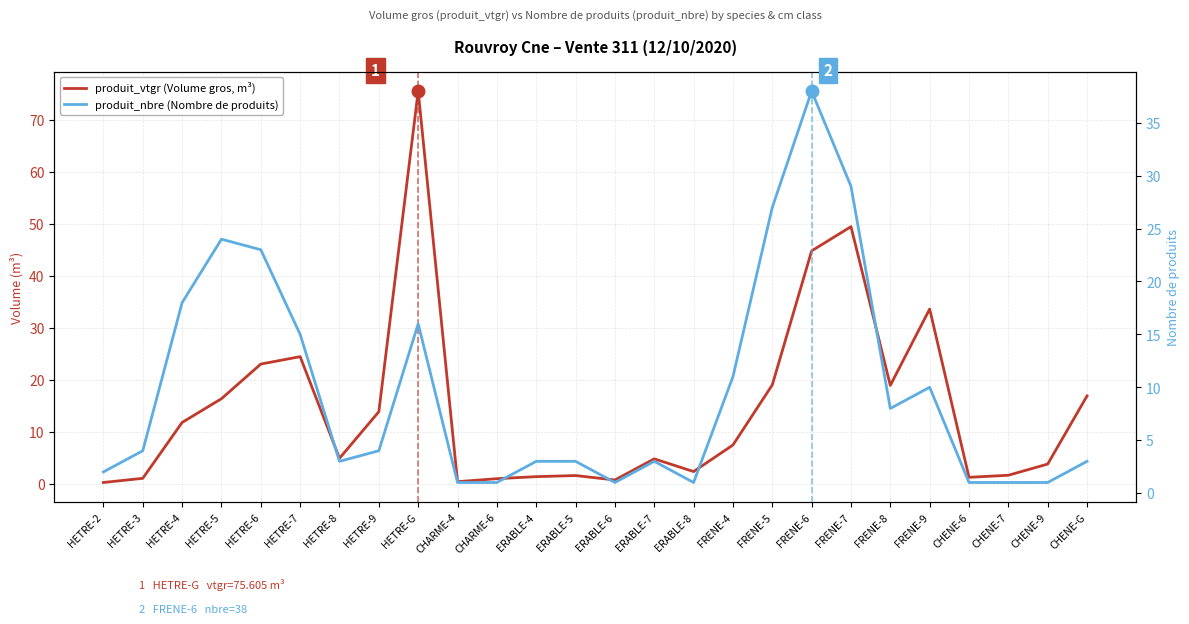

What are all the series names shown in the legend?

produit_vtgr (Volume gros, m³), produit_nbre (Nombre de produits)